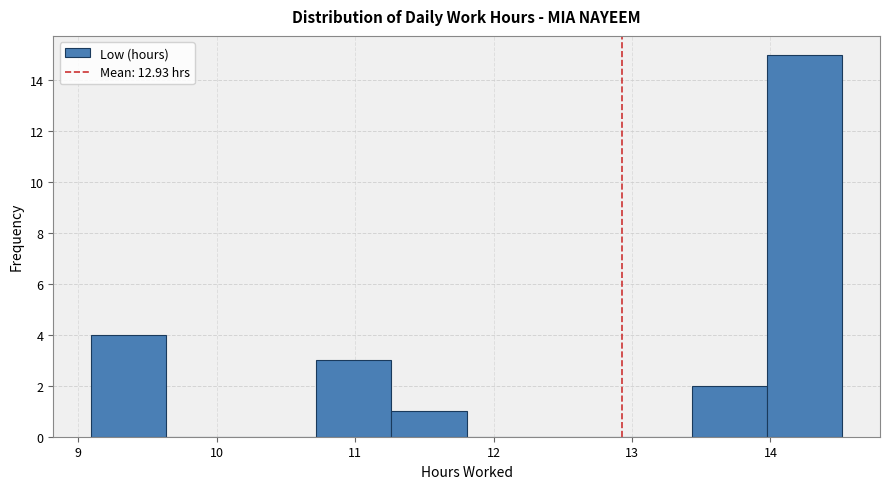

Reading left to right, transcribe this chart: for each bar, give the range it covers on the x-axis and its height. Neither the bar edges nor the heights are printed on the chart, so give them approximately, as read against the axes.

9.1 to 9.6: 4
9.6 to 10.2: 0
10.2 to 10.7: 0
10.7 to 11.3: 3
11.3 to 11.8: 1
11.8 to 12.3: 0
12.3 to 12.9: 0
12.9 to 13.4: 0
13.4 to 14.0: 2
14.0 to 14.5: 15